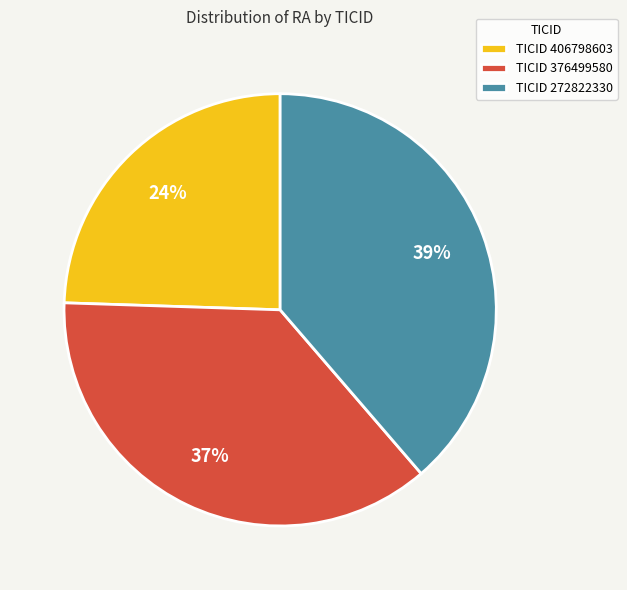

Rank the categories by value from highest to lowest.

TICID 272822330, TICID 376499580, TICID 406798603